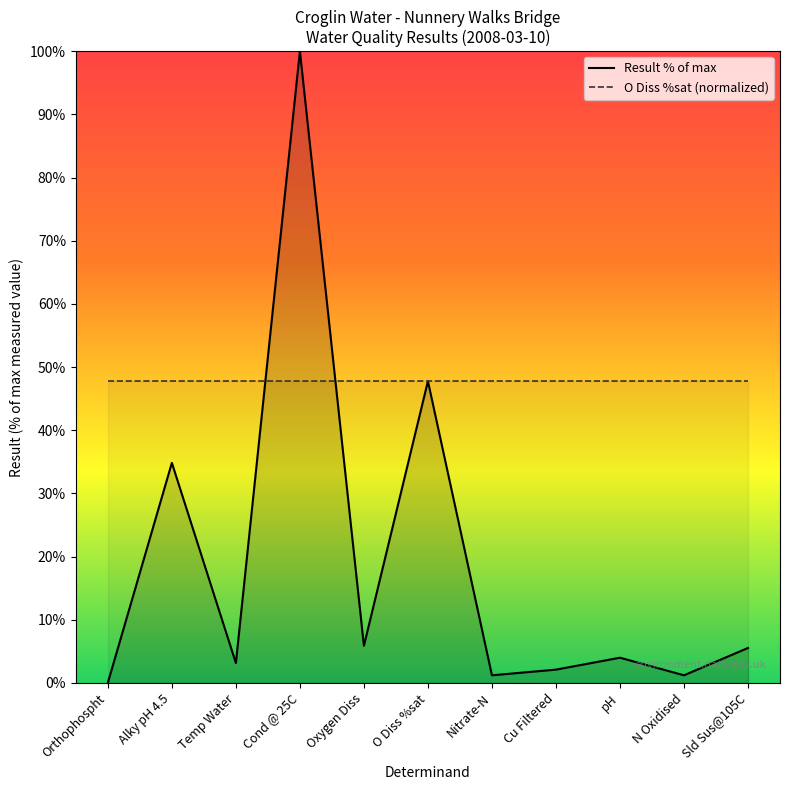

What is the value of the O Diss %sat (normalized) point at the 8th from the left?

47.8